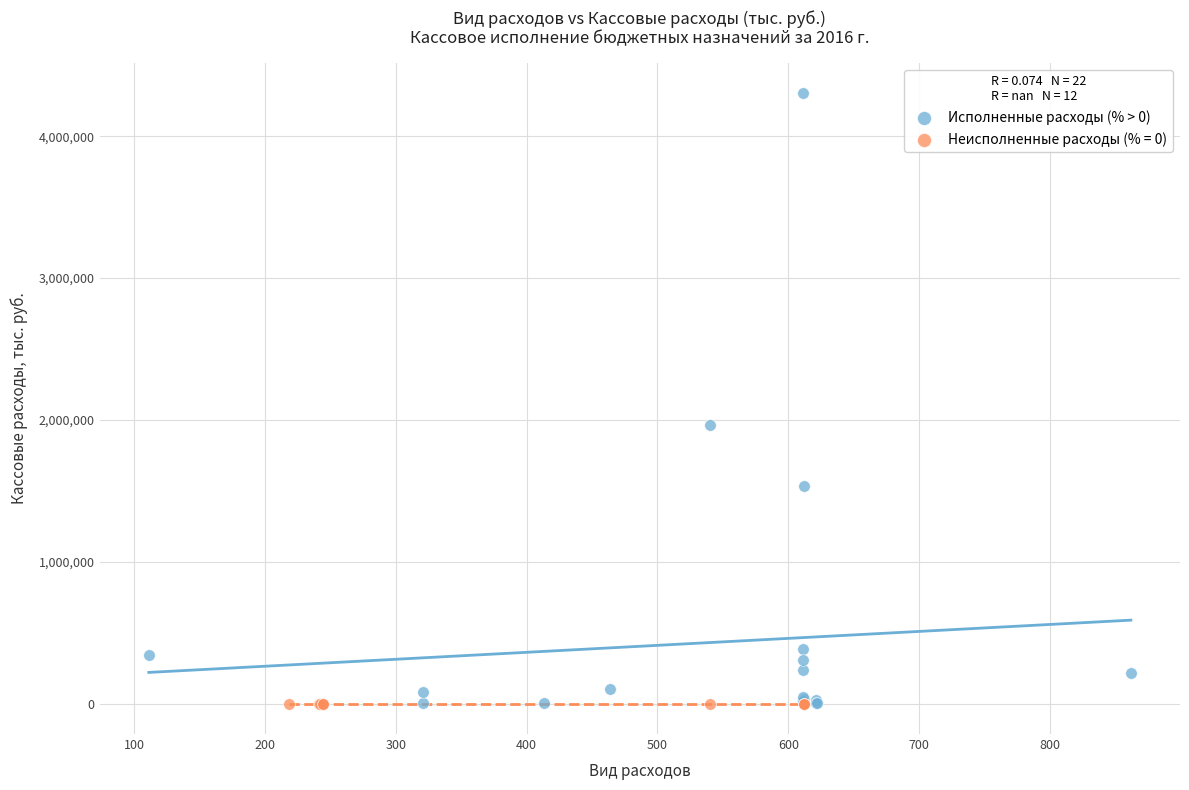

Which series reaches the maximum Y coordinate?

Исполненные расходы (% > 0)